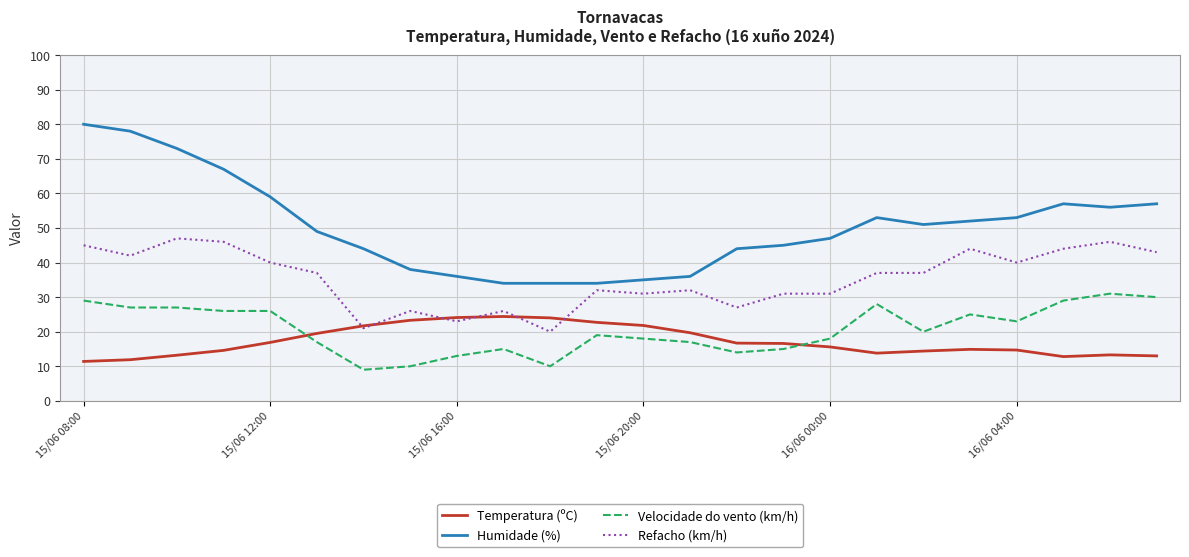

Which series has the largest range (max minus min)?

Humidade (%)